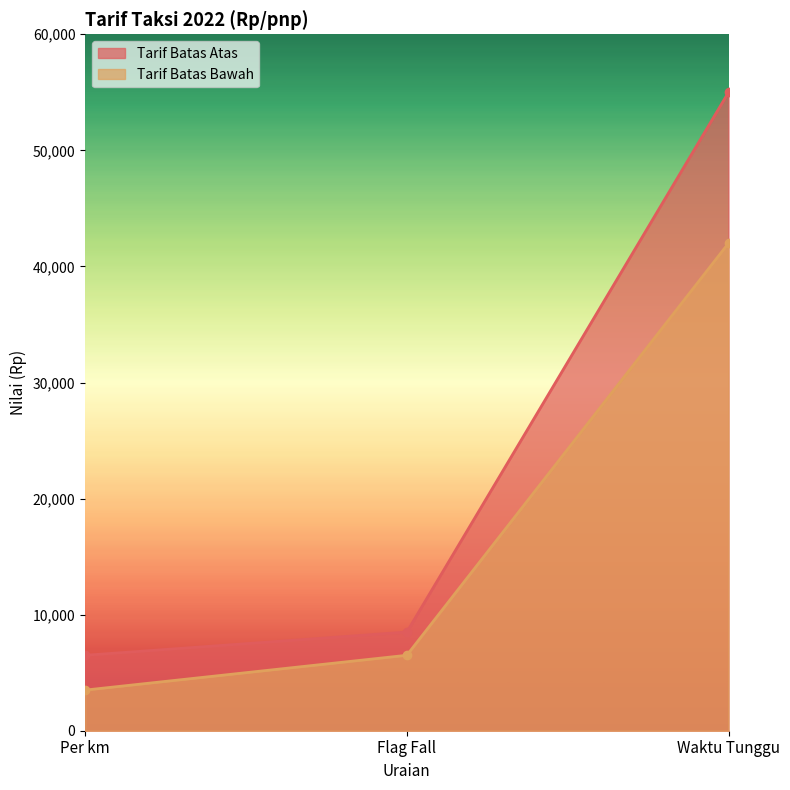

Is it true that Tarif Batas Bawah equals 29392 at Waktu Tunggu?

False